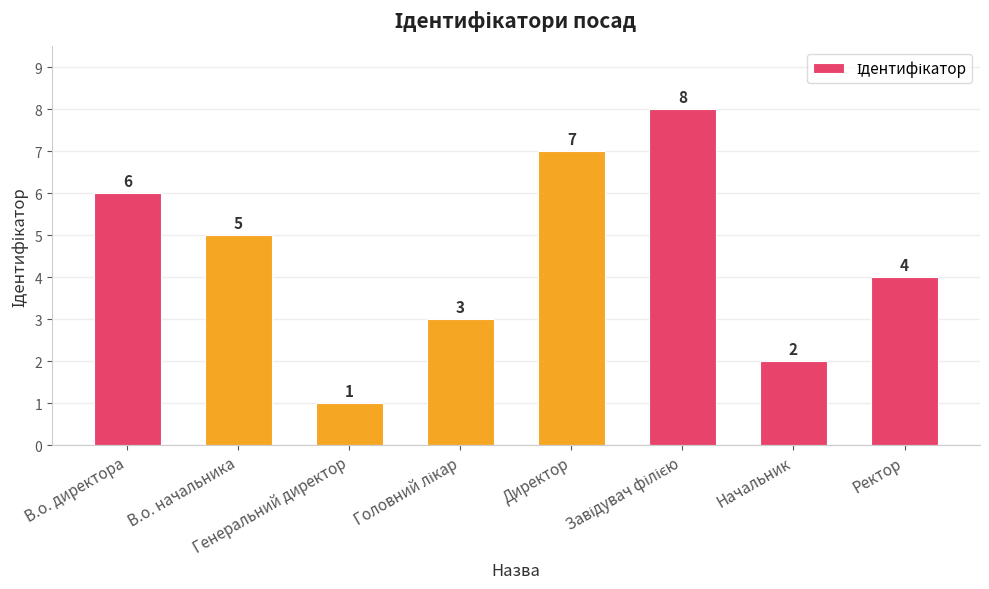

What is the difference between the second highest and second lowest values?

5